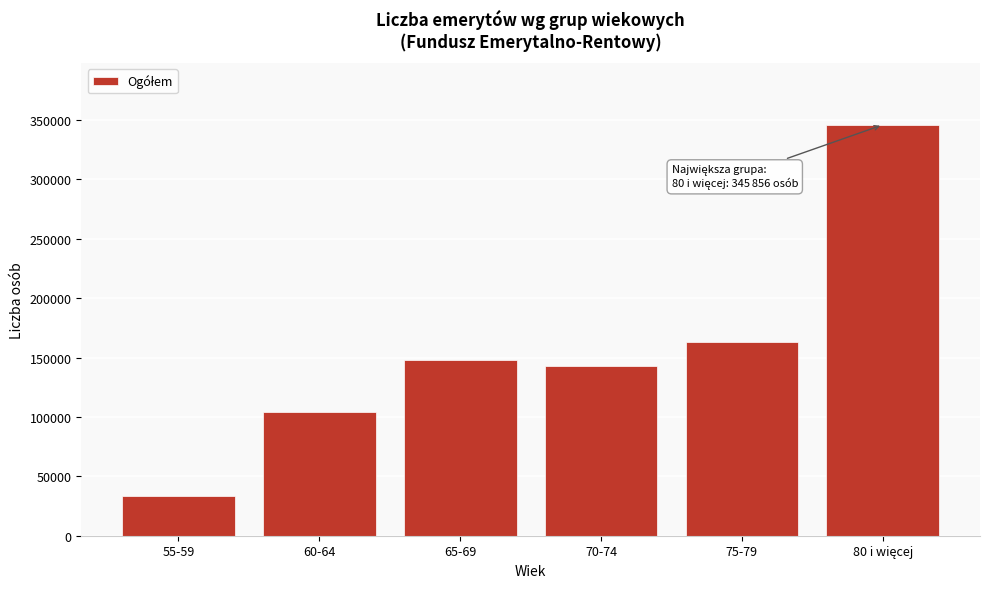

Reading right to left, list all the values displayed in this chart.

345856	162721	143111	148328	104311	33485